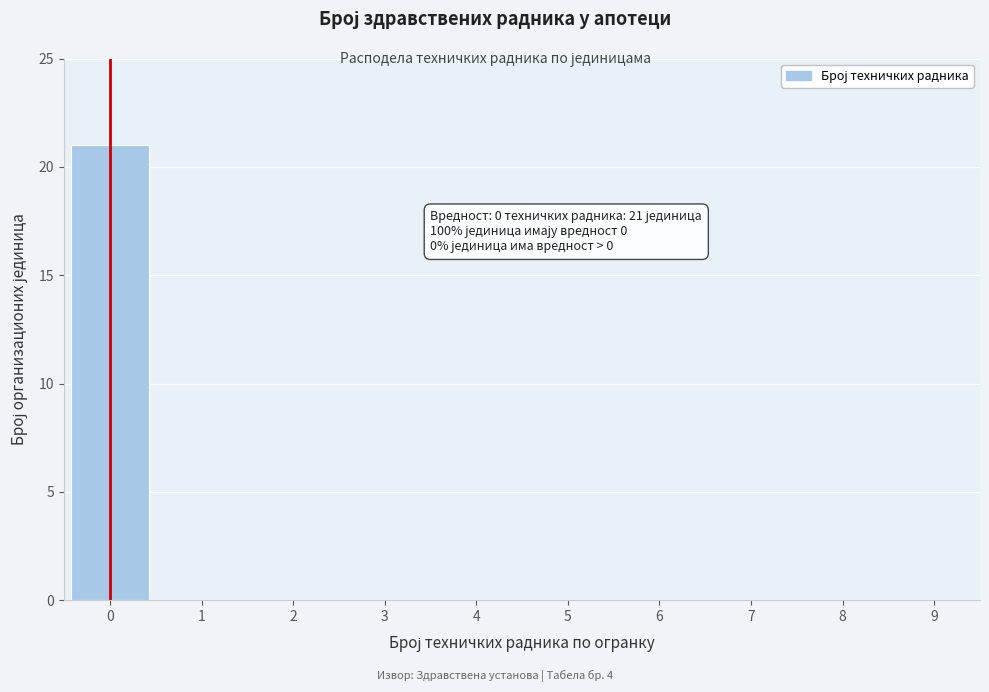

Reading left to right, what are all the values shown in this chart?

0=21	1=0	2=0	3=0	4=0	5=0	6=0	7=0	8=0	9=0